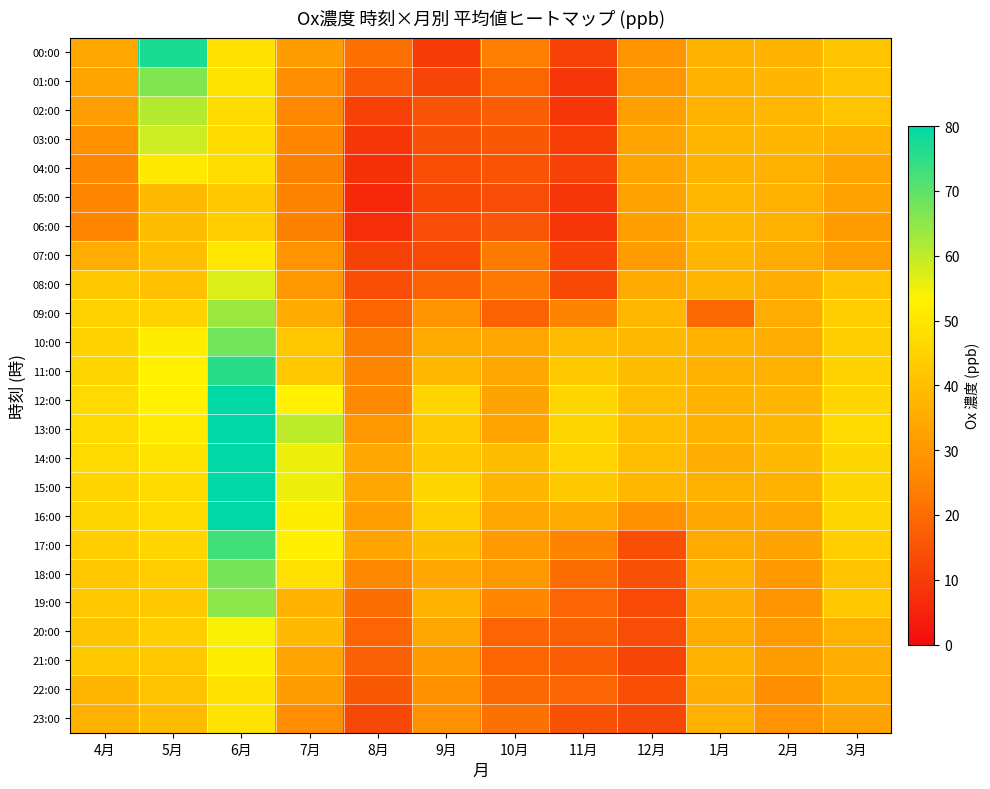

At 4月, list the series in order from smallest to largest.

05:00, 06:00, 04:00, 03:00, 02:00, 01:00, 00:00, 07:00, 23:00, 22:00, 20:00, 18:00, 19:00, 08:00, 21:00, 17:00, 09:00, 10:00, 15:00, 16:00, 11:00, 12:00, 13:00, 14:00